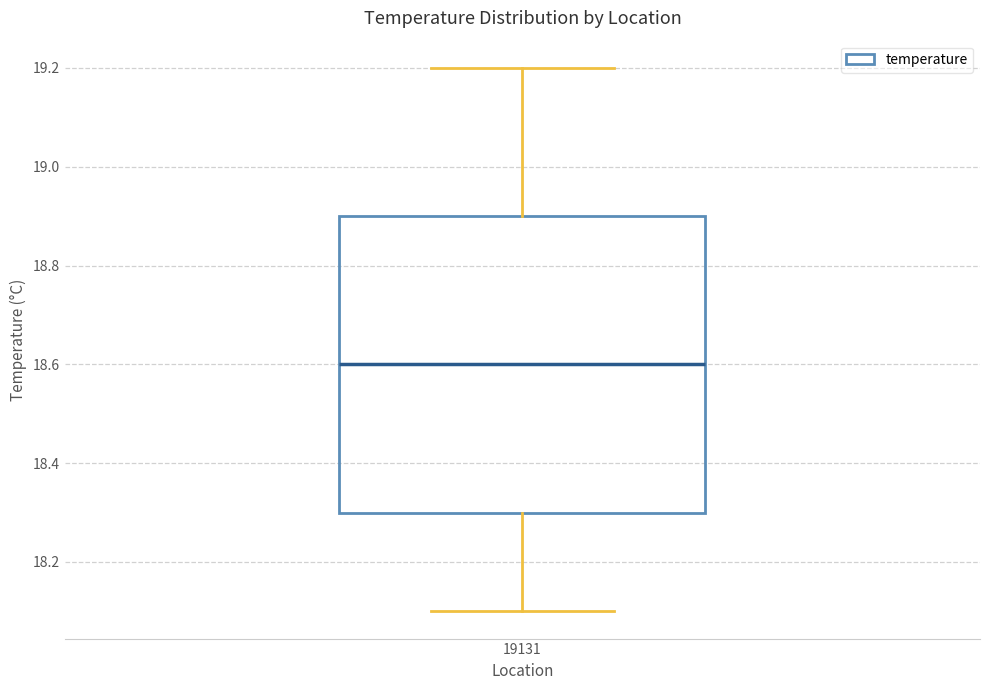

Transcribe this box plot: give where the median line is, the range the box spans, and where the two whiskers end, as read against the y-axis. The values are not printed on the chart, so give them approximately, as read against the axis.

median 18.6, box 18.3 to 18.9, whiskers 18.1 to 19.2